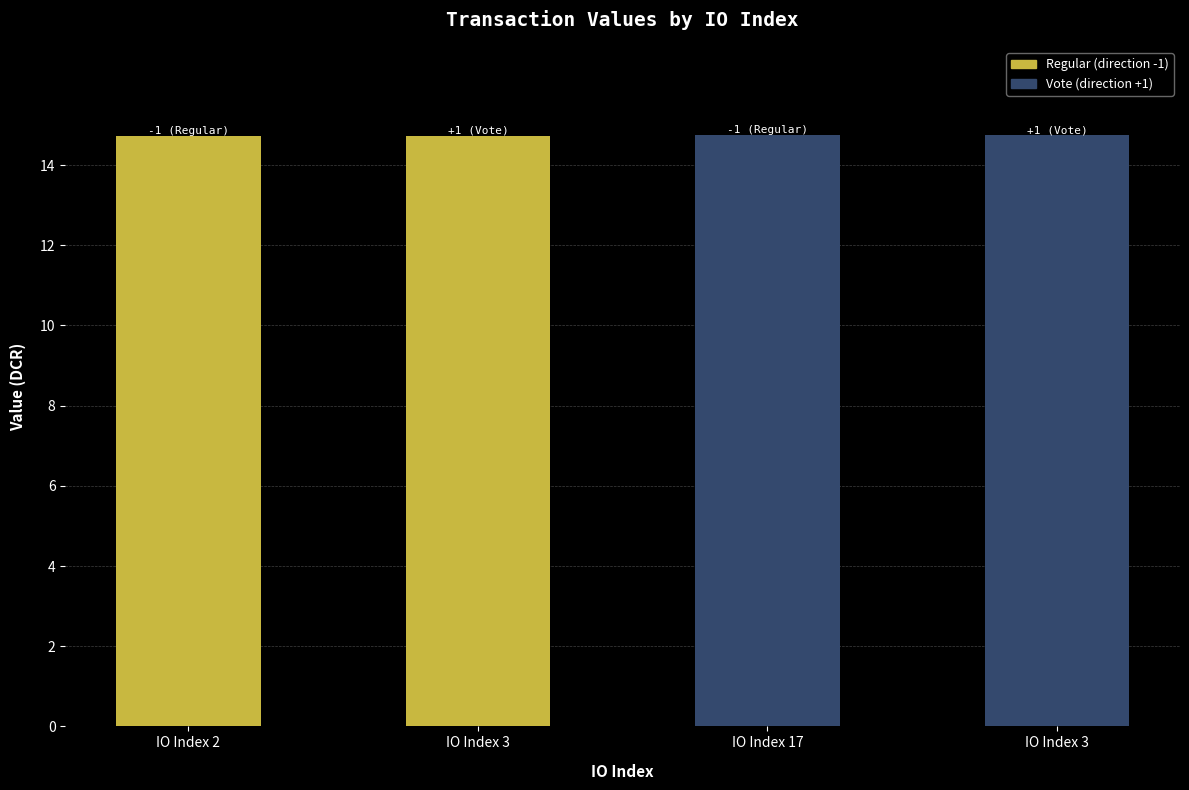

Is it true that the value at IO Index 3 is 14.7?

True